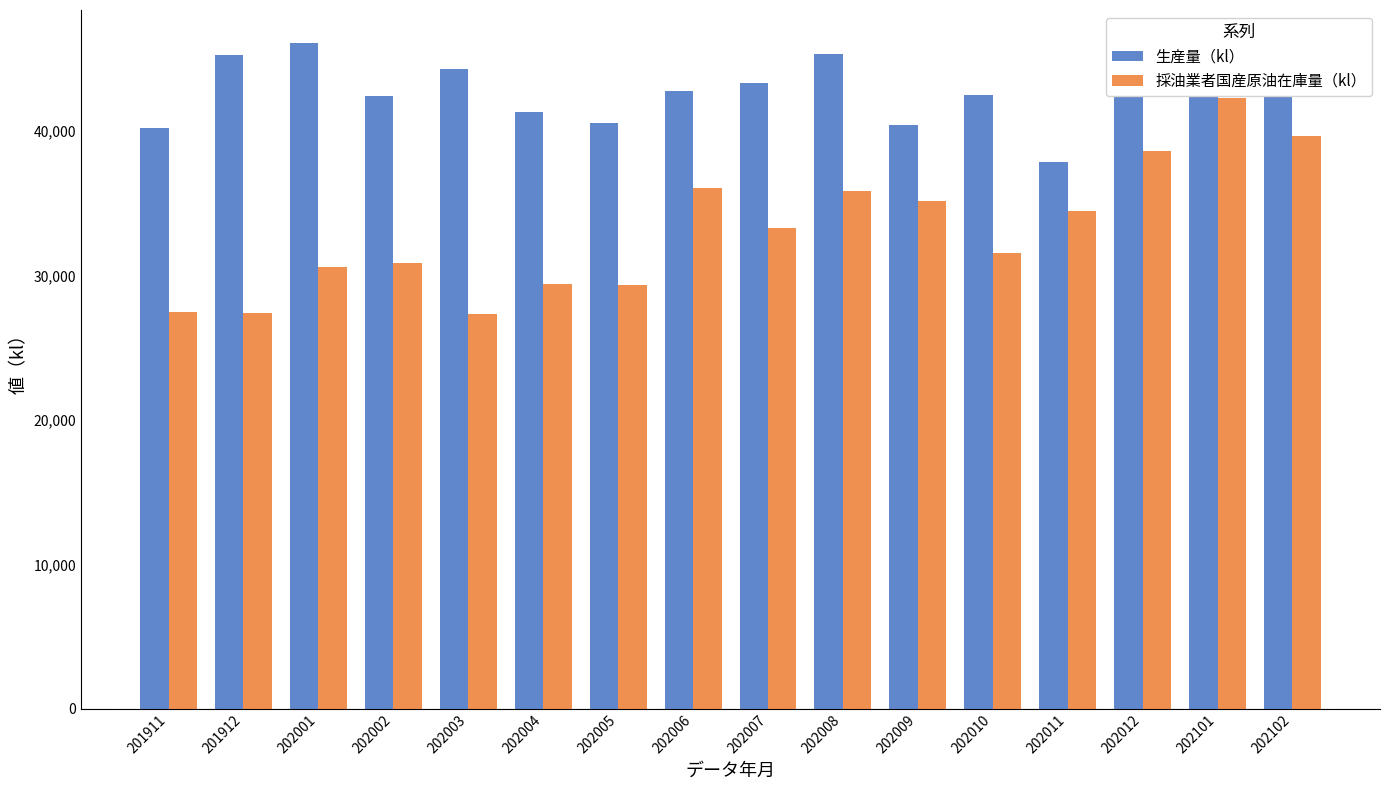

Read the 採油業者国産原油在庫量（kl） value at 202001.

30560